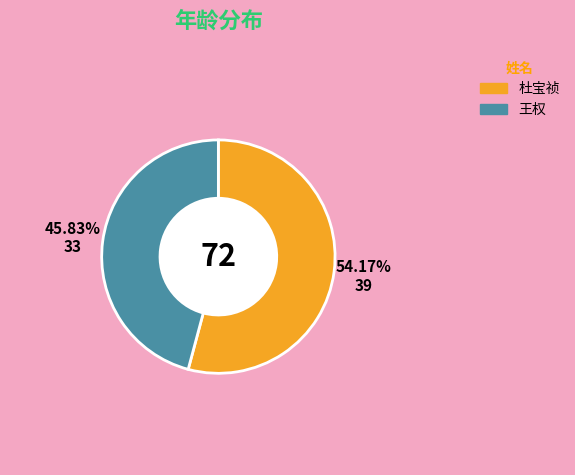

To the nearest percent, what portion does 杜宝祯 represent?

54%